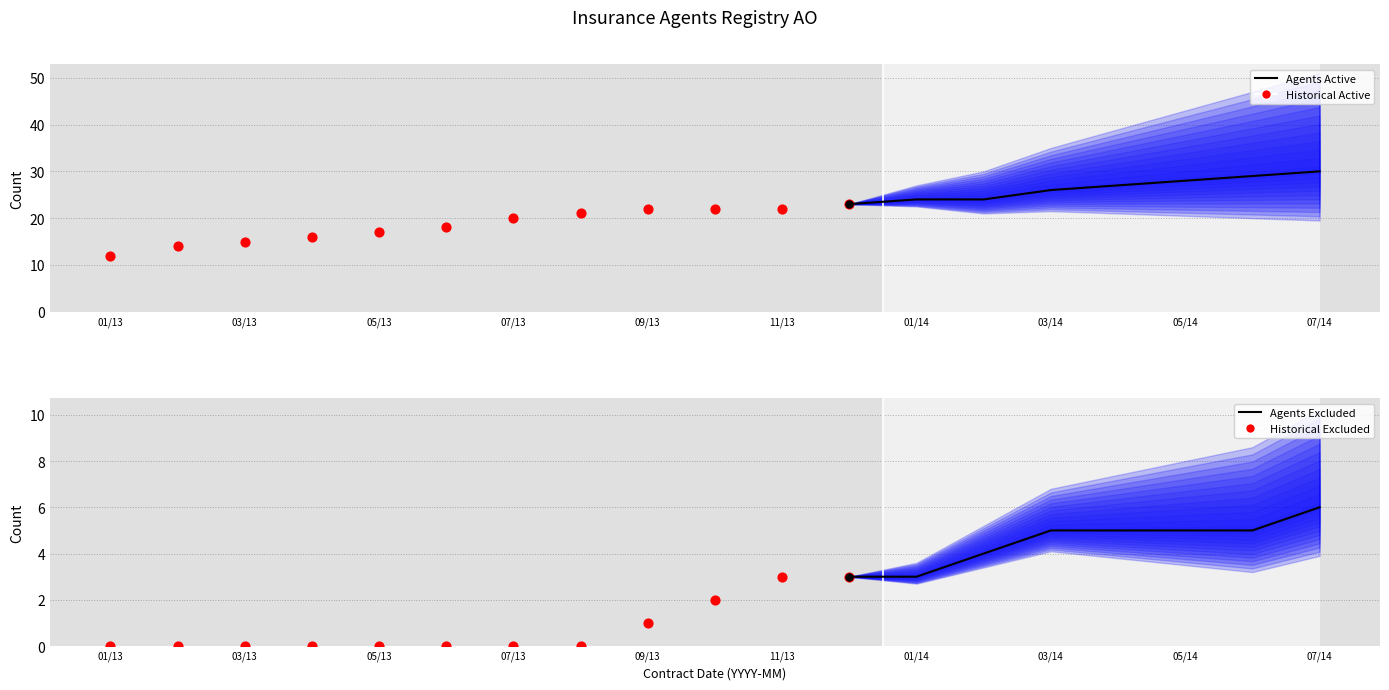

At which category is the sum across all series the highest?

2014-07-01